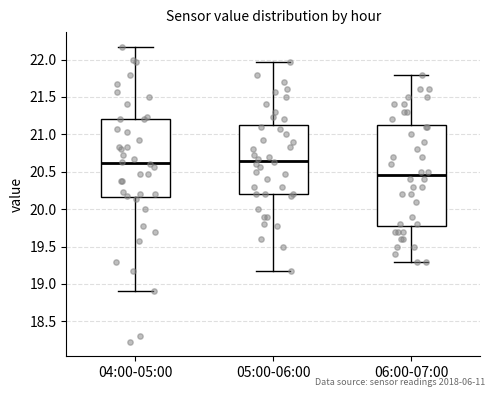

Reading left to right, transcribe this box plot: for each box, give where its median line is, the range the box spans, and where its two whiskers end, as read against the y-axis. The values are not printed on the chart, so give them approximately, as read against the axis.

04:00-05:00: median 20.60, box 20.15 to 21.20, whiskers 18.90 to 22.15
05:00-06:00: median 20.65, box 20.20 to 21.15, whiskers 19.15 to 21.95
06:00-07:00: median 20.45, box 19.80 to 21.15, whiskers 19.30 to 21.80